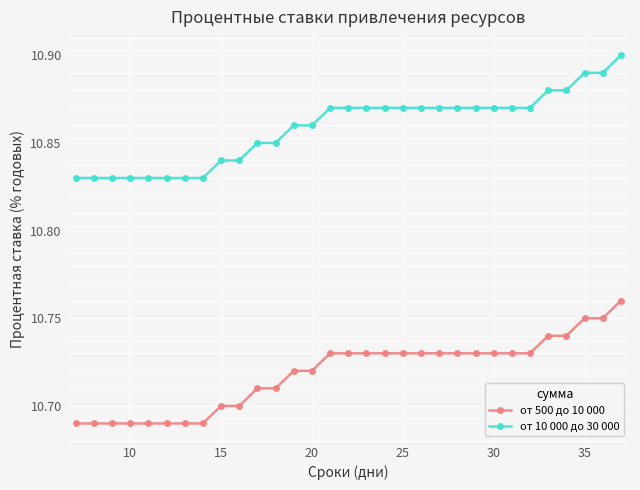

True or false: от 500 до 10 000 and от 10 000 до 30 000 intersect in this chart.

False